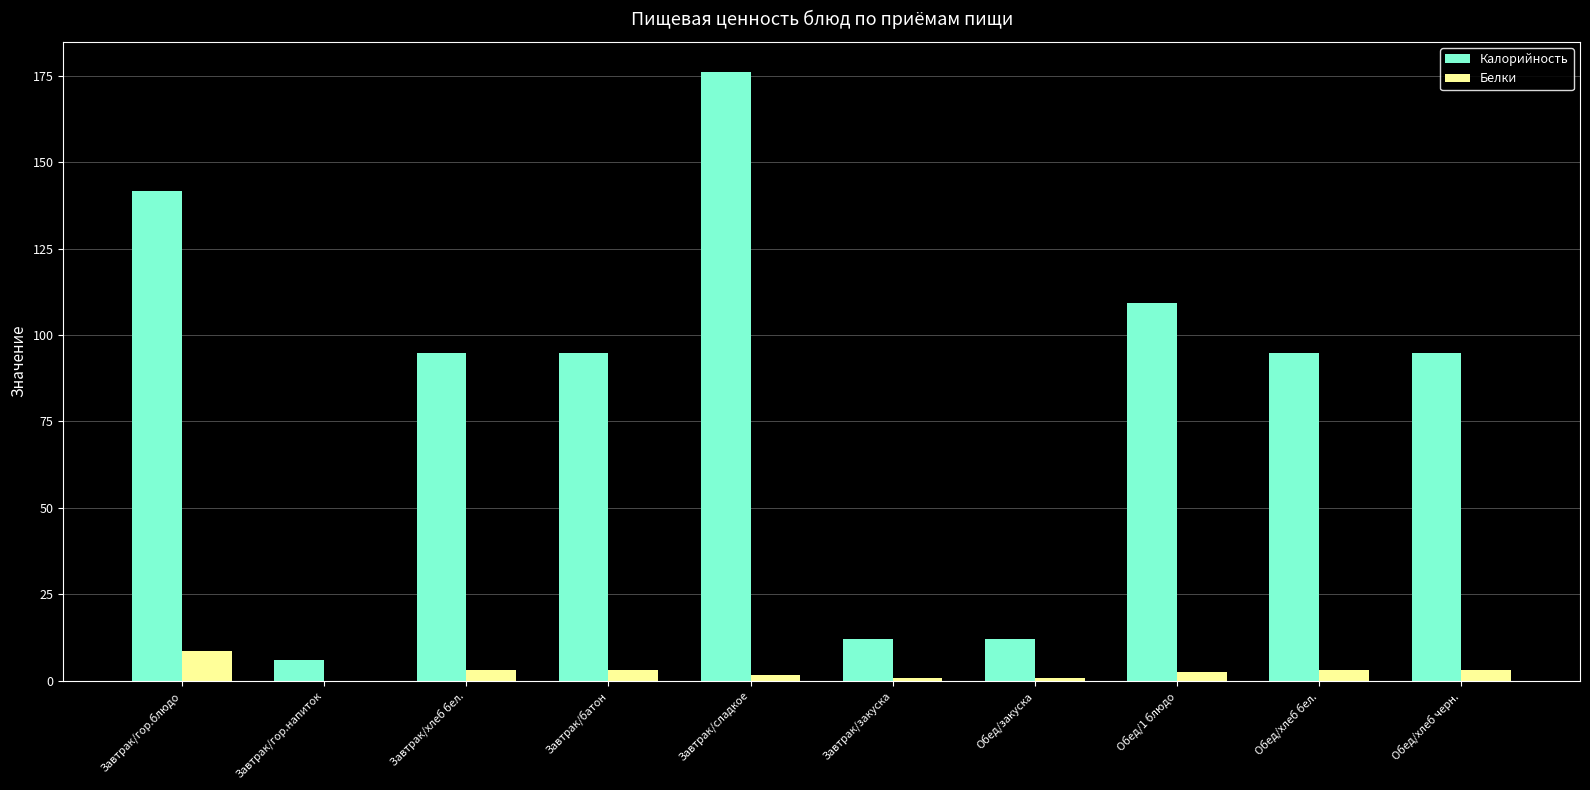

Is it true that Калорийность equals 57.1 at Обед/хлеб черн.?

False